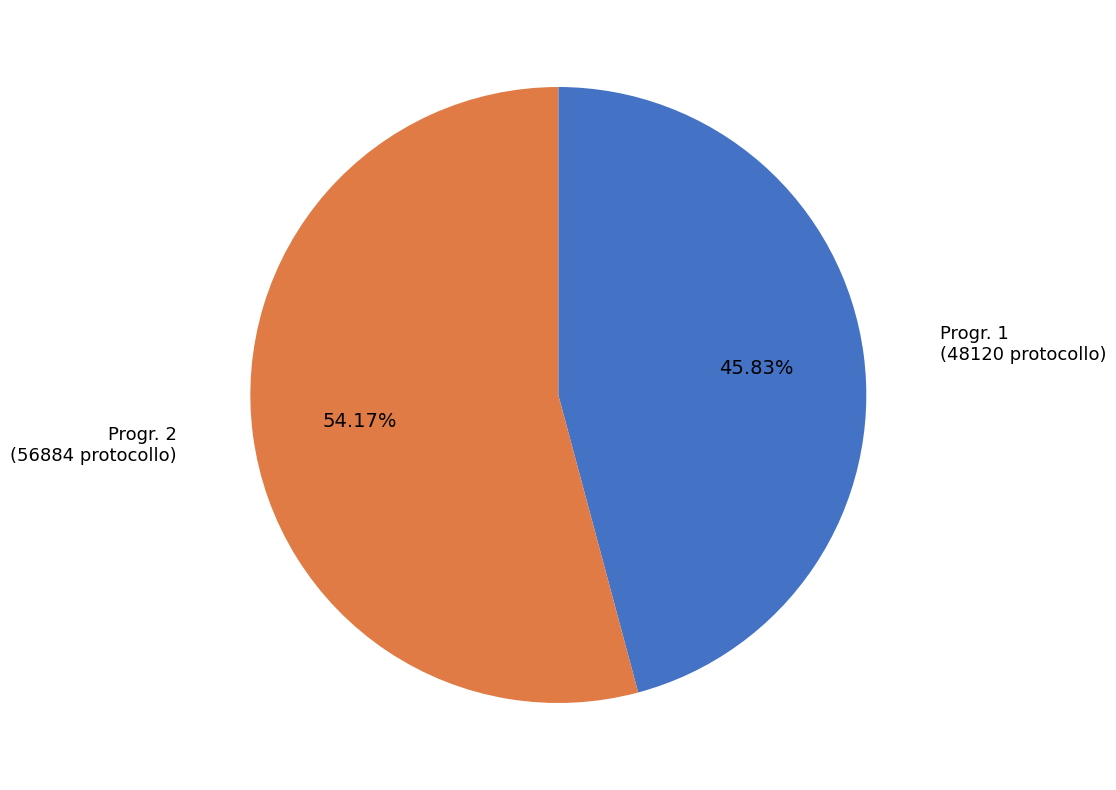

Count the number of slices in the pie.

2